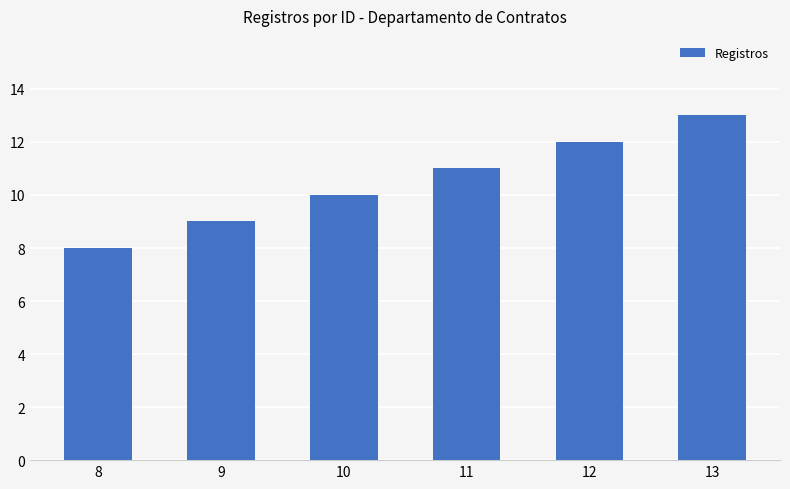

List the labels in order of value, smallest first.

8, 9, 10, 11, 12, 13